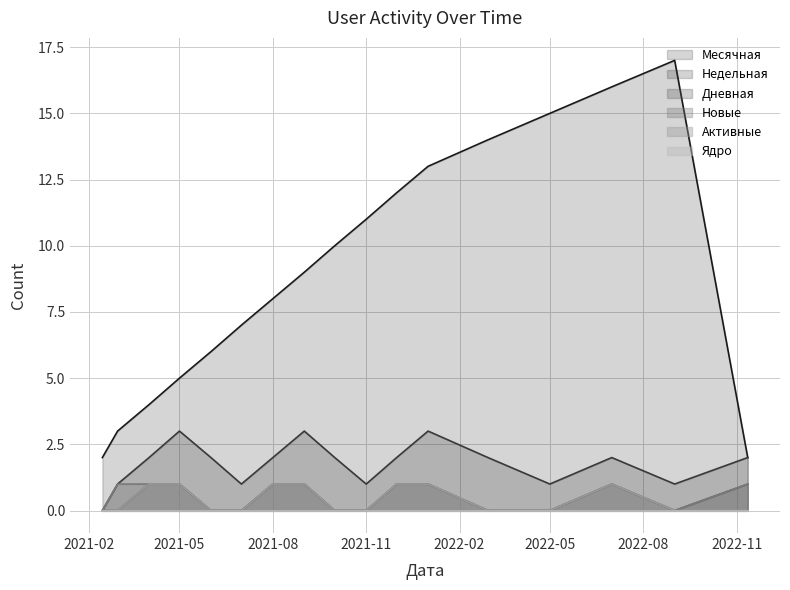

Where is the first local maximum for Дневная?

2022-07-01